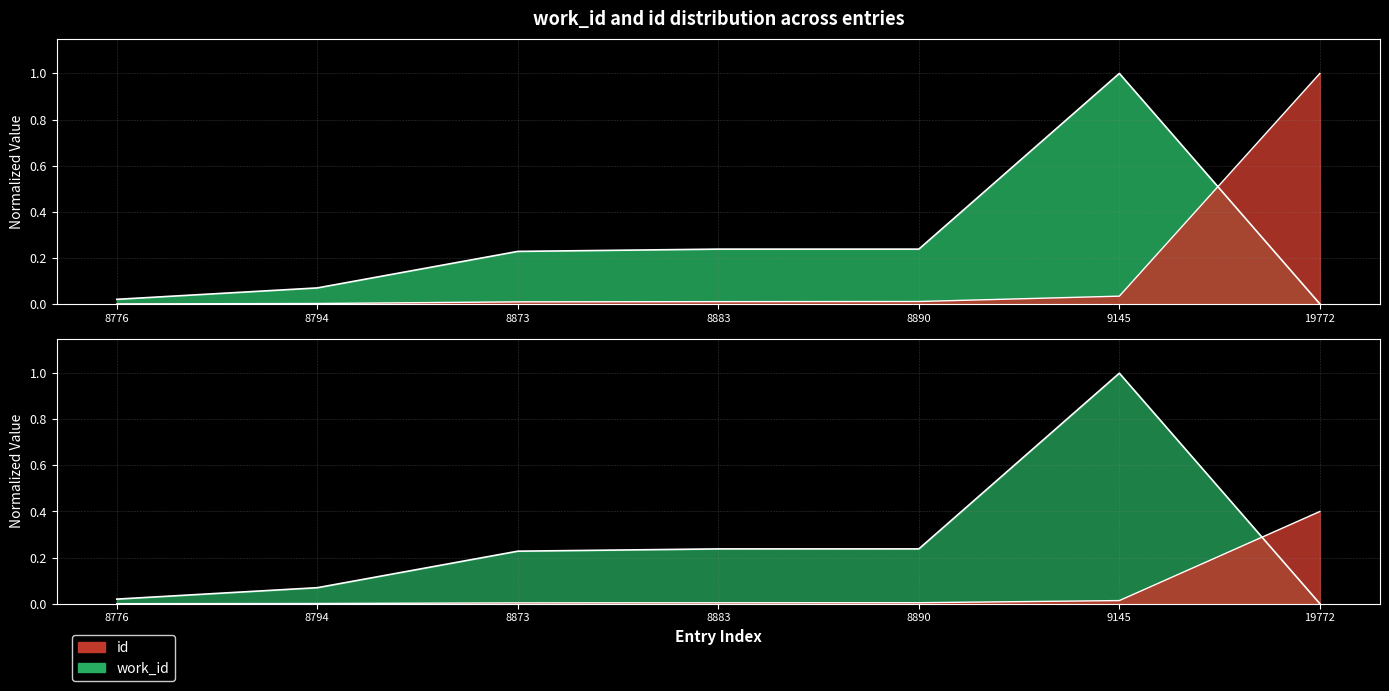

Does the chart have visible grid lines?

Yes